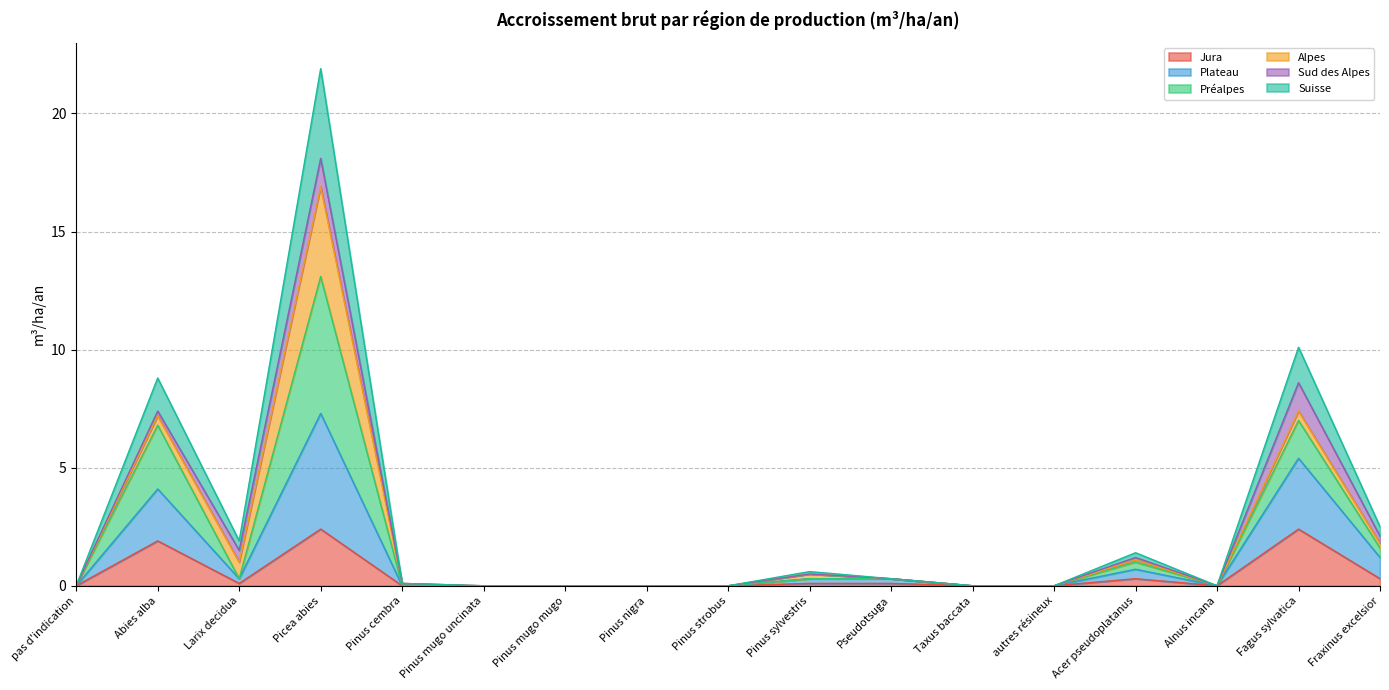

Between Pinus cembra and Pinus mugo uncinata, which series saw the biggest shift?

Préalpes